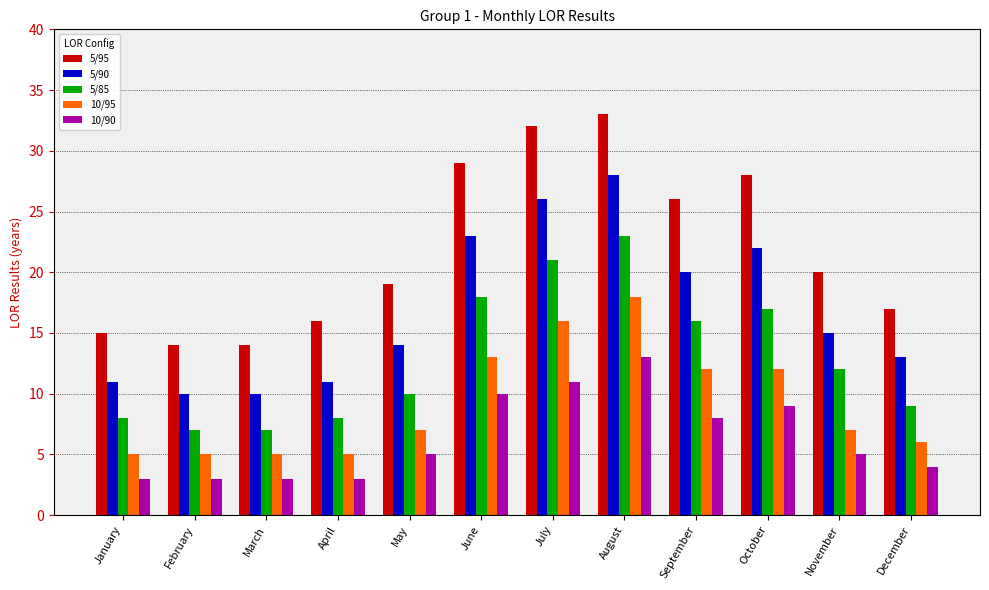

Which series has the widest spread of values?

5/95